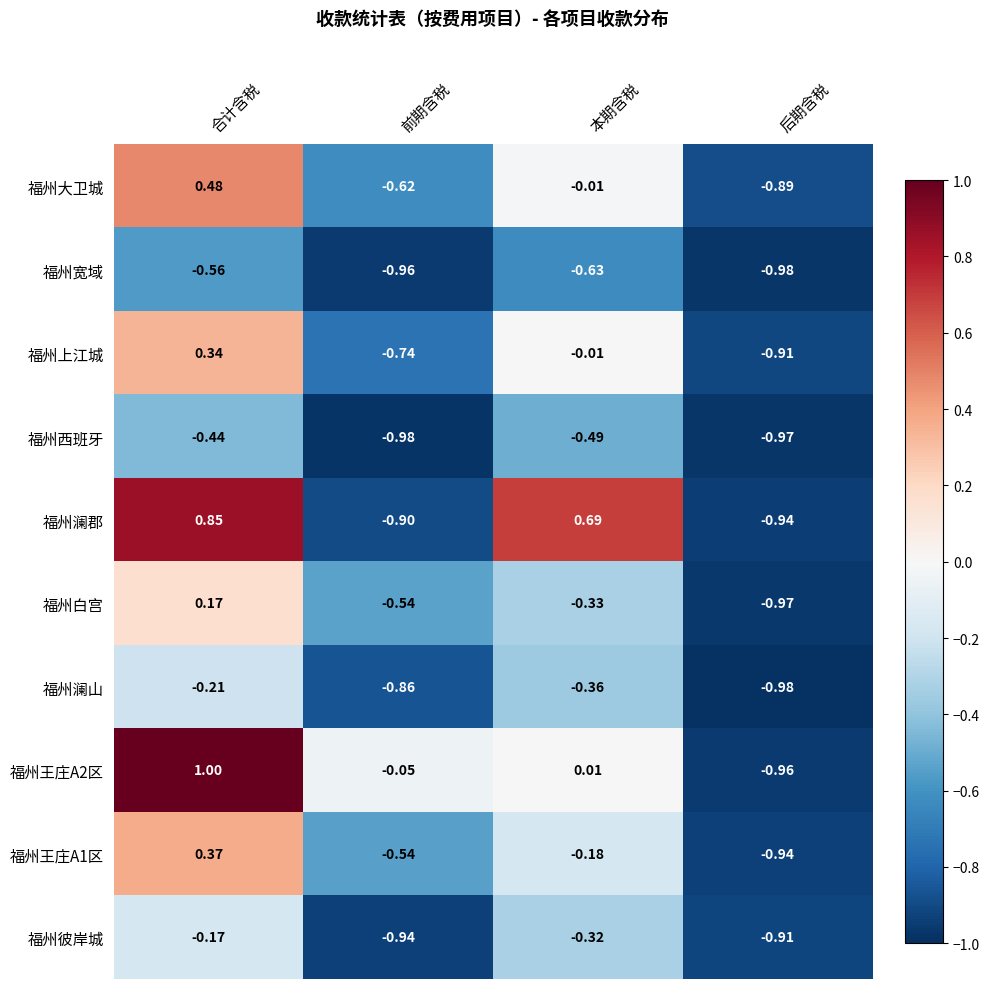

Which label corresponds to the largest value in the chart?

合计含税